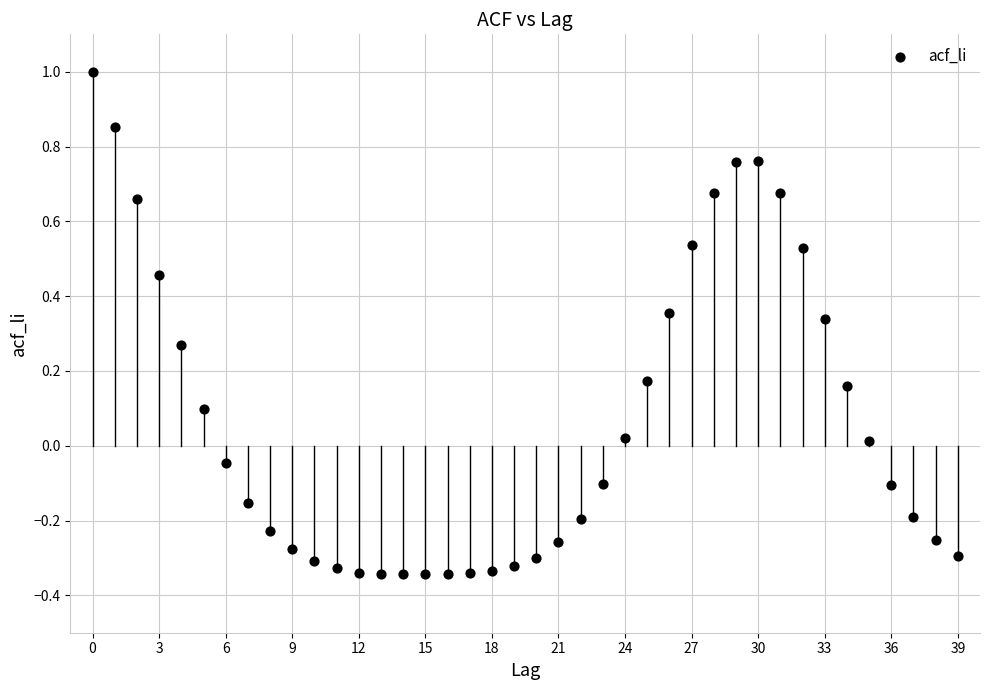

What is the range of Y values (max minus min)?

1.3